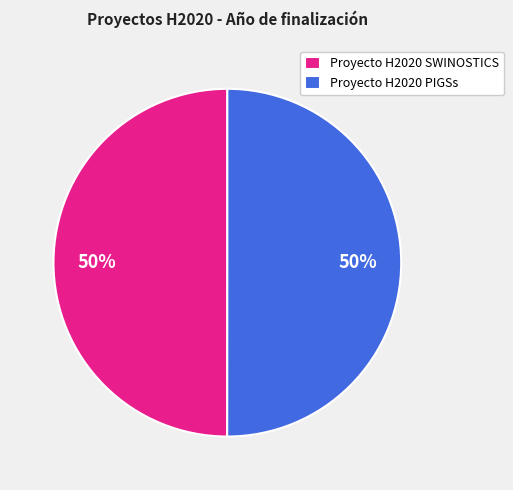

To the nearest percent, what is the average slice percentage?

50%